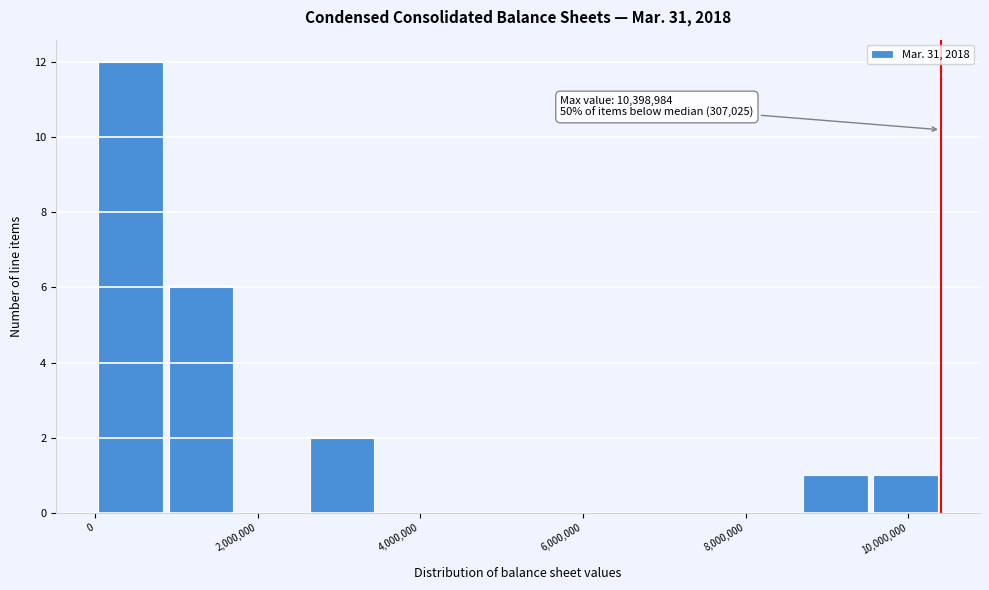

Over which range of the x-axis is the bar tallest?

0 to 800000